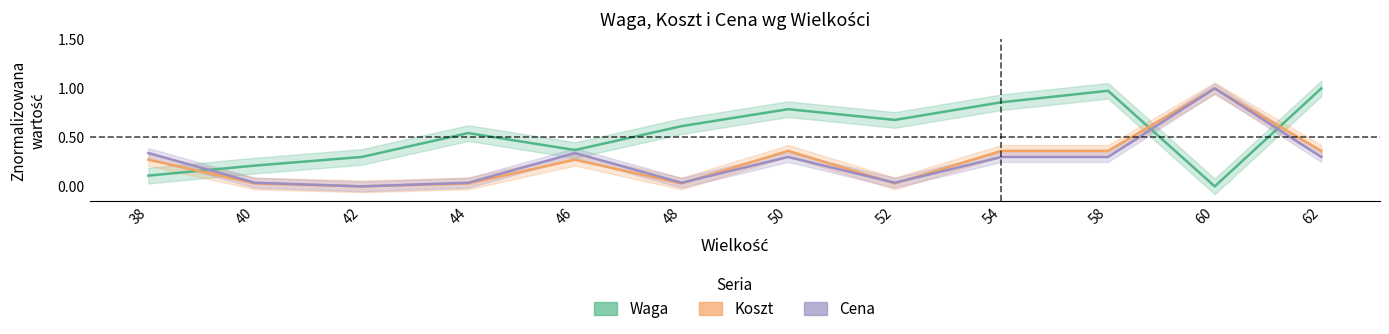

At how many categories does at least one series exceed 0?

12